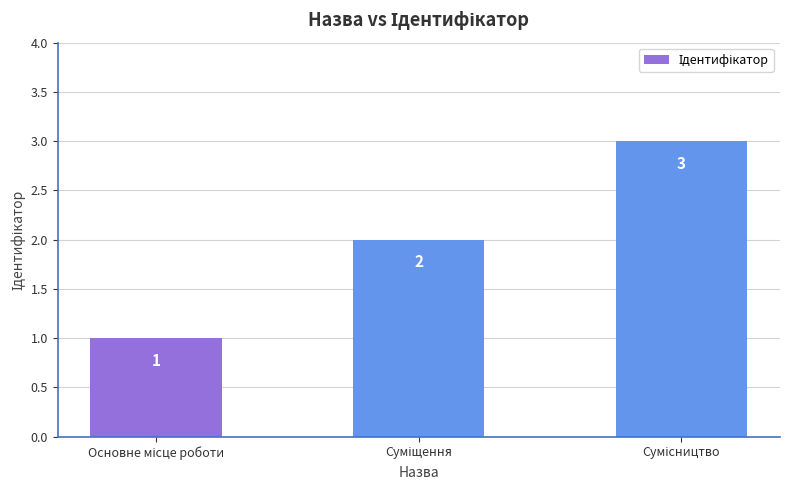

What is the greatest value displayed?

3